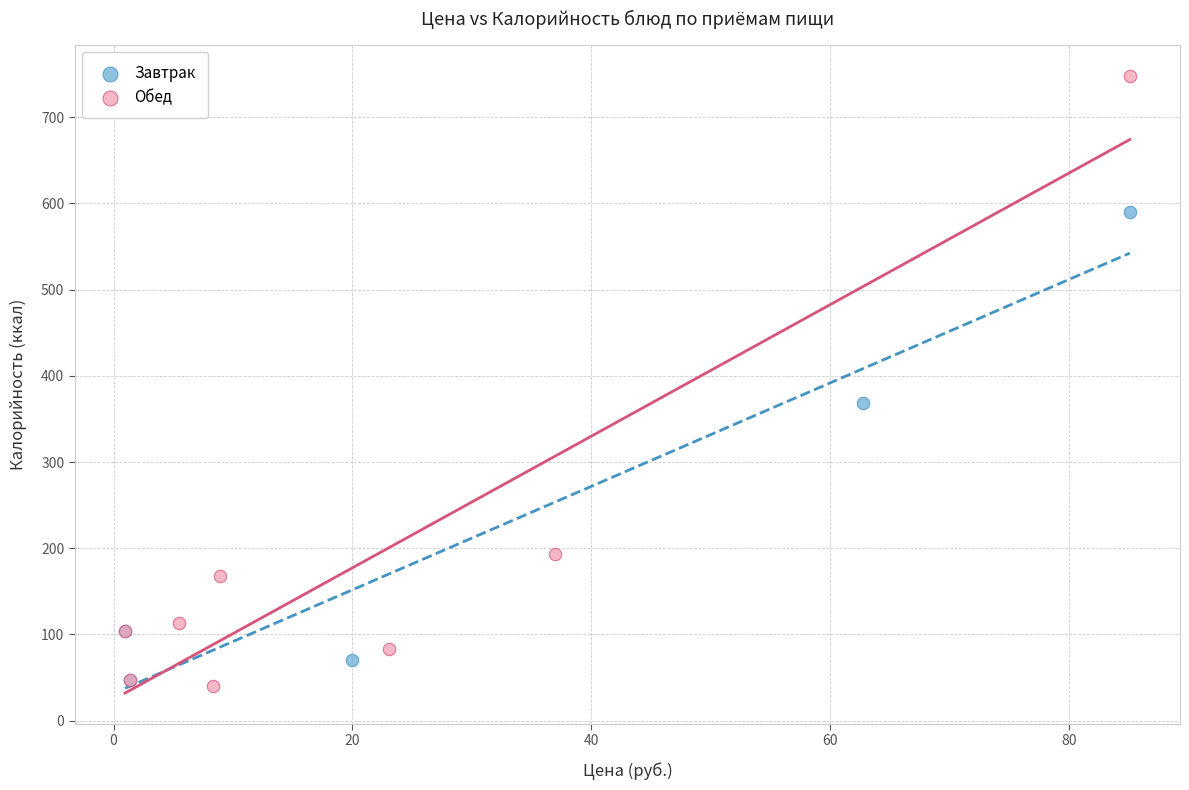

Which series has the widest spread of Y values?

Обед